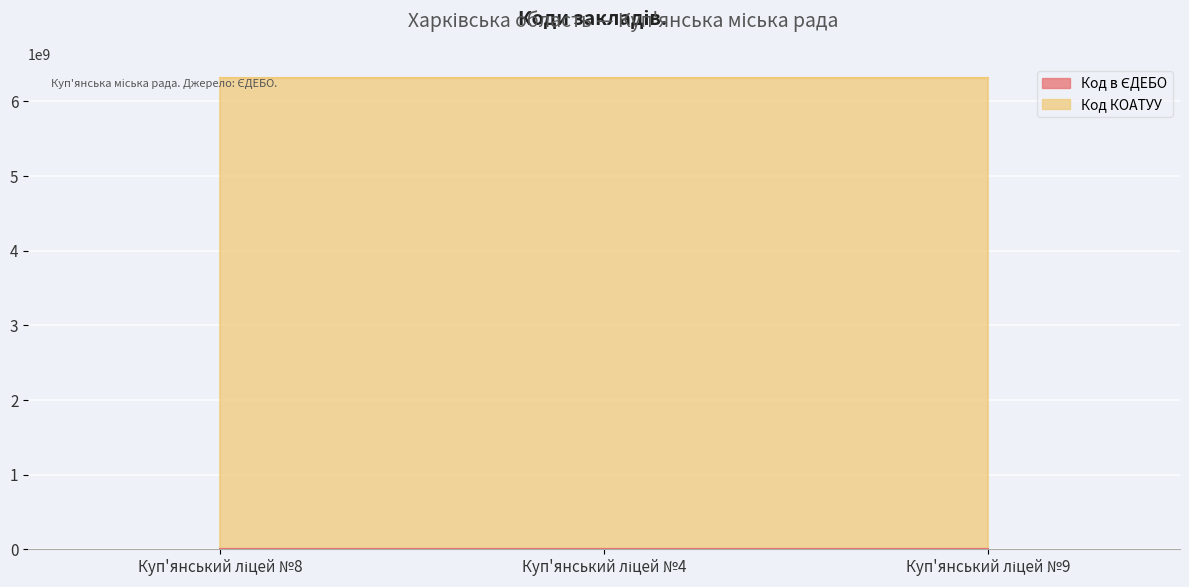

Rank the categories by value from lowest to highest.

Куп'янський ліцей №4, Куп'янський ліцей №8, Куп'янський ліцей №9